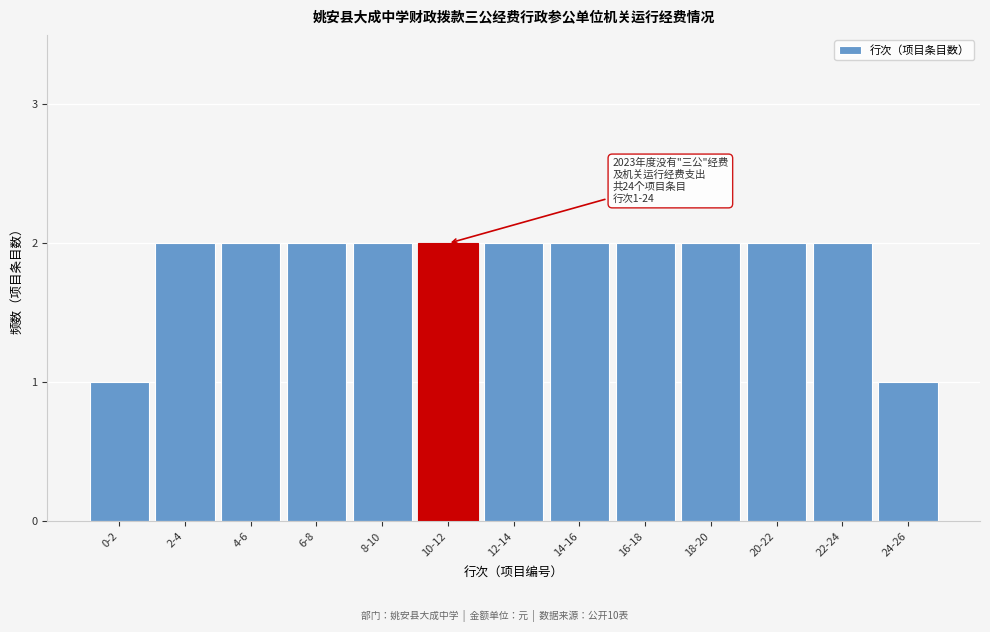

Reading left to right, list all the values displayed in this chart.

1	2	2	2	2	2	2	2	2	2	2	2	1